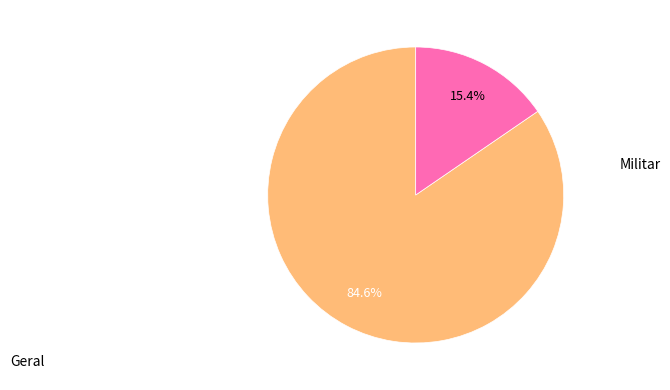

Is the sum of Militar and Geral greater than half?

Yes